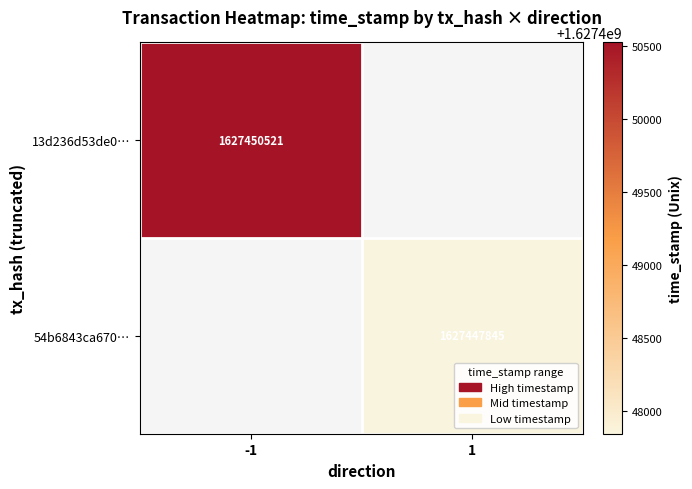

The 13d236d53de0… series shows 1627450521 at -1. True or false?

True